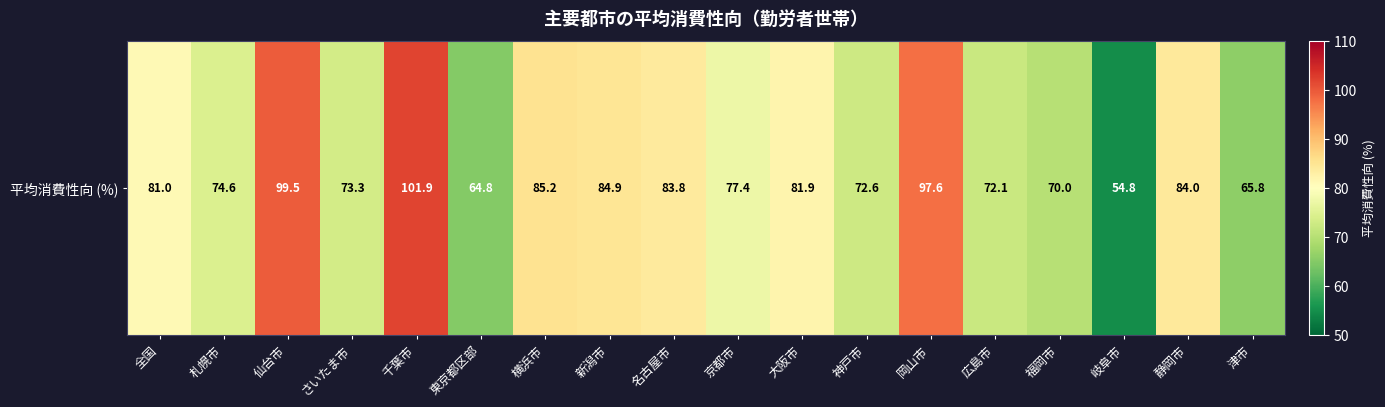

List the labels in order of value, largest first.

千葉市, 仙台市, 岡山市, 横浜市, 新潟市, 静岡市, 名古屋市, 大阪市, 全国, 京都市, 札幌市, さいたま市, 神戸市, 広島市, 福岡市, 津市, 東京都区部, 岐阜市